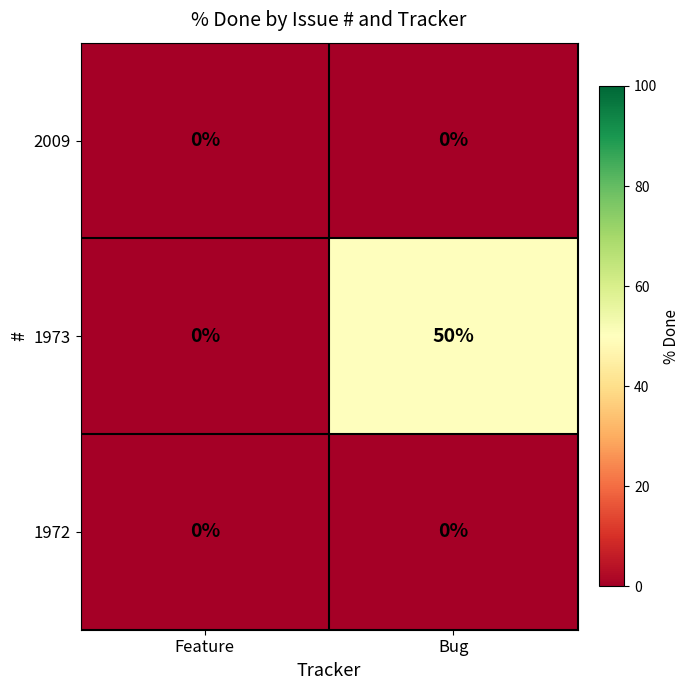

What is the maximum value shown in the chart?

50